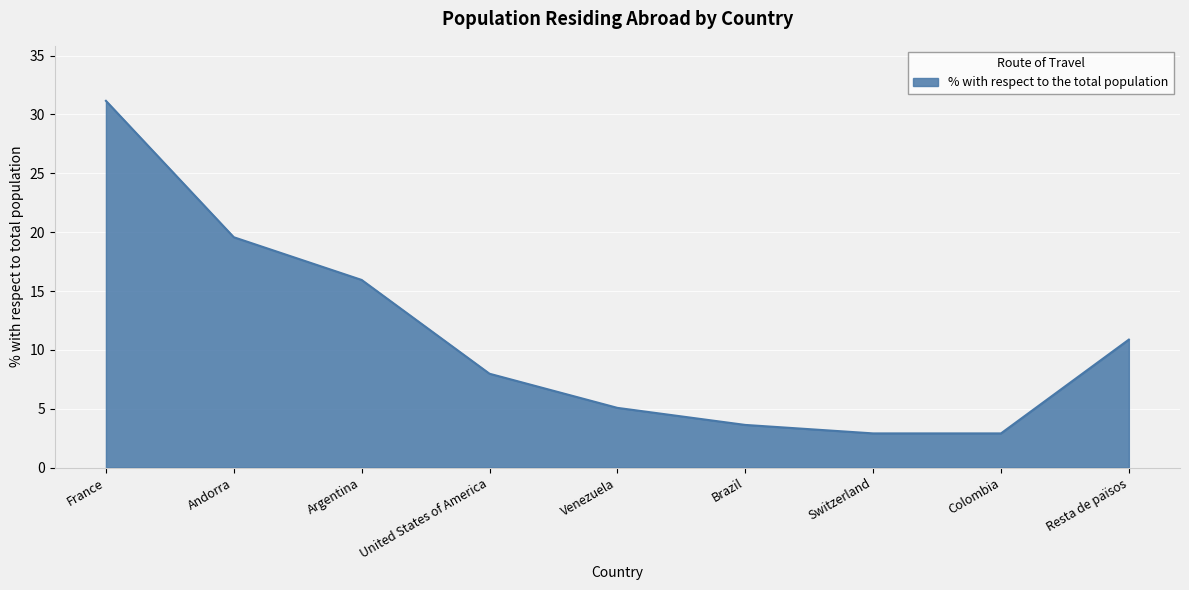

Reading left to right, extract all data points from this chart.

France=31.2	Andorra=19.6	Argentina=15.9	United States of America=8.0	Venezuela=5.1	Brazil=3.6	Switzerland=2.9	Colombia=2.9	Resta de països=10.9